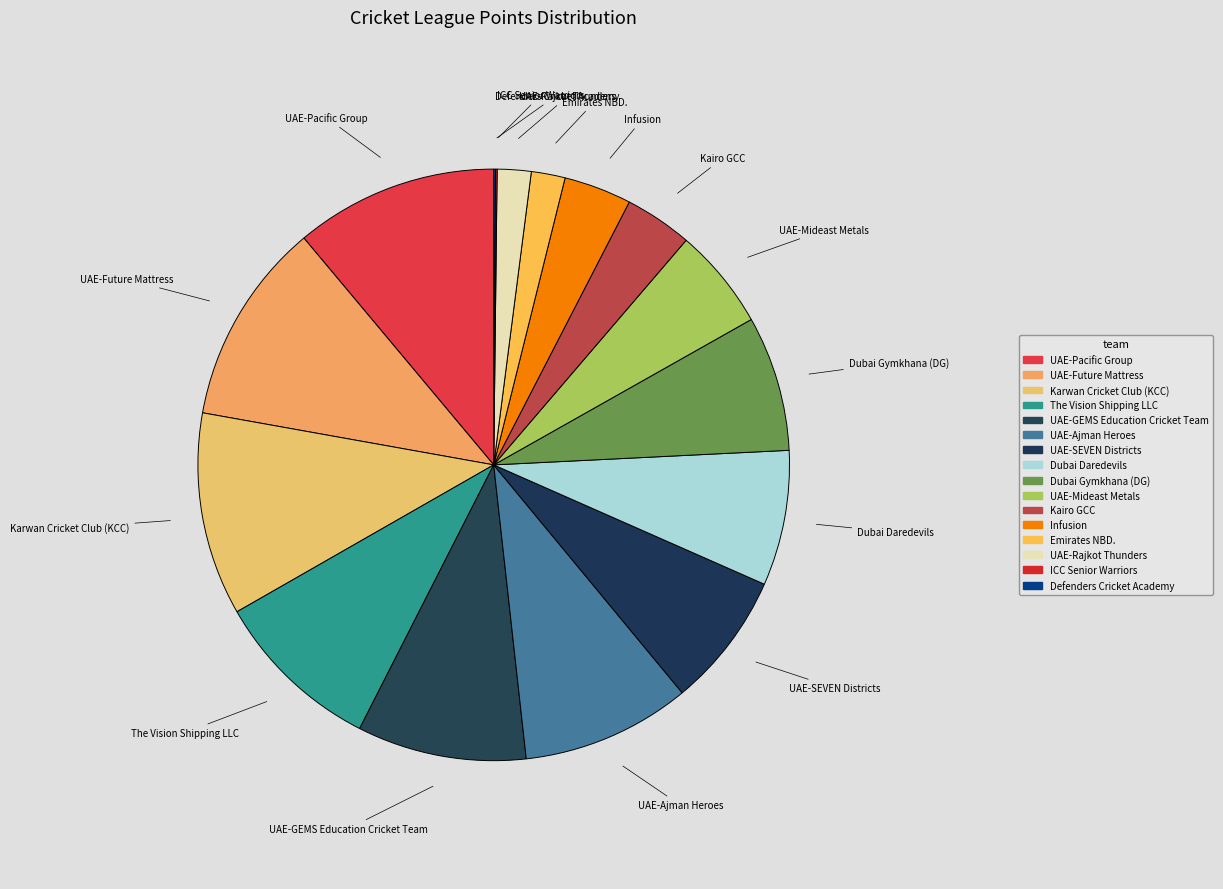

The Defenders Cricket Academy slice represents 0% of the pie. True or false?

True